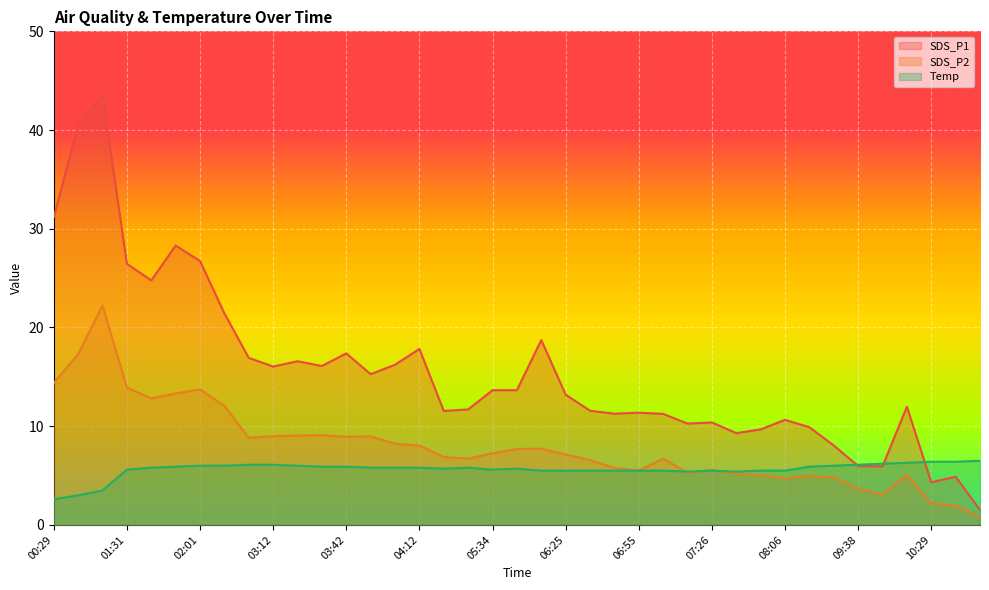

What is the average value of the Temp series?

5.6